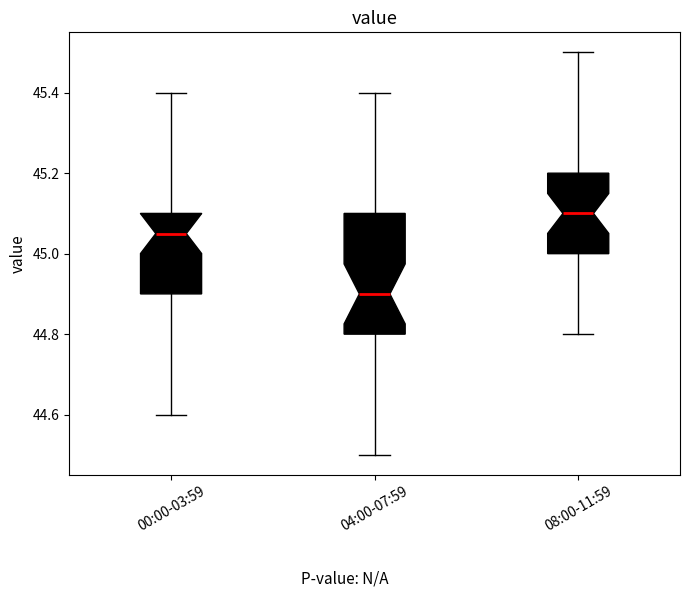

Which box's median line is the lowest?

04:00-07:59